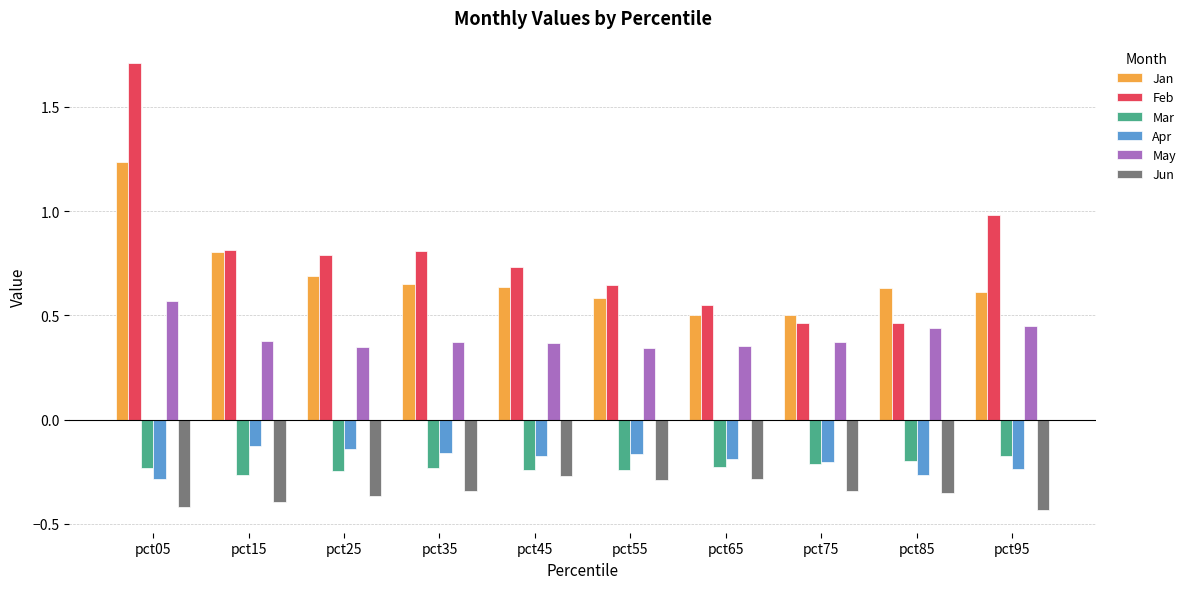

What value does the Feb series have at pct25?

0.8